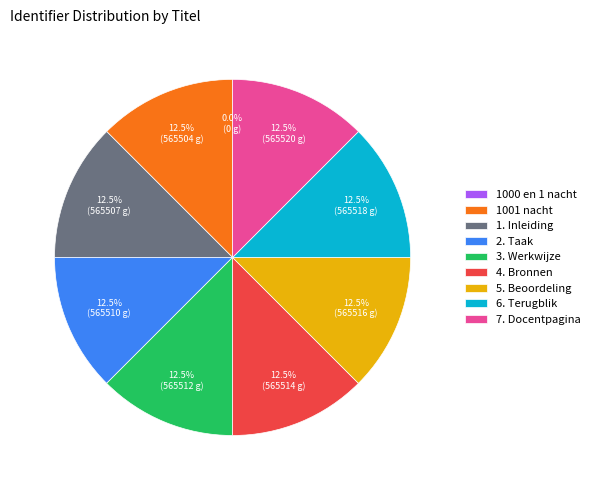

Does 7. Docentpagina represent more than half of the total?

No